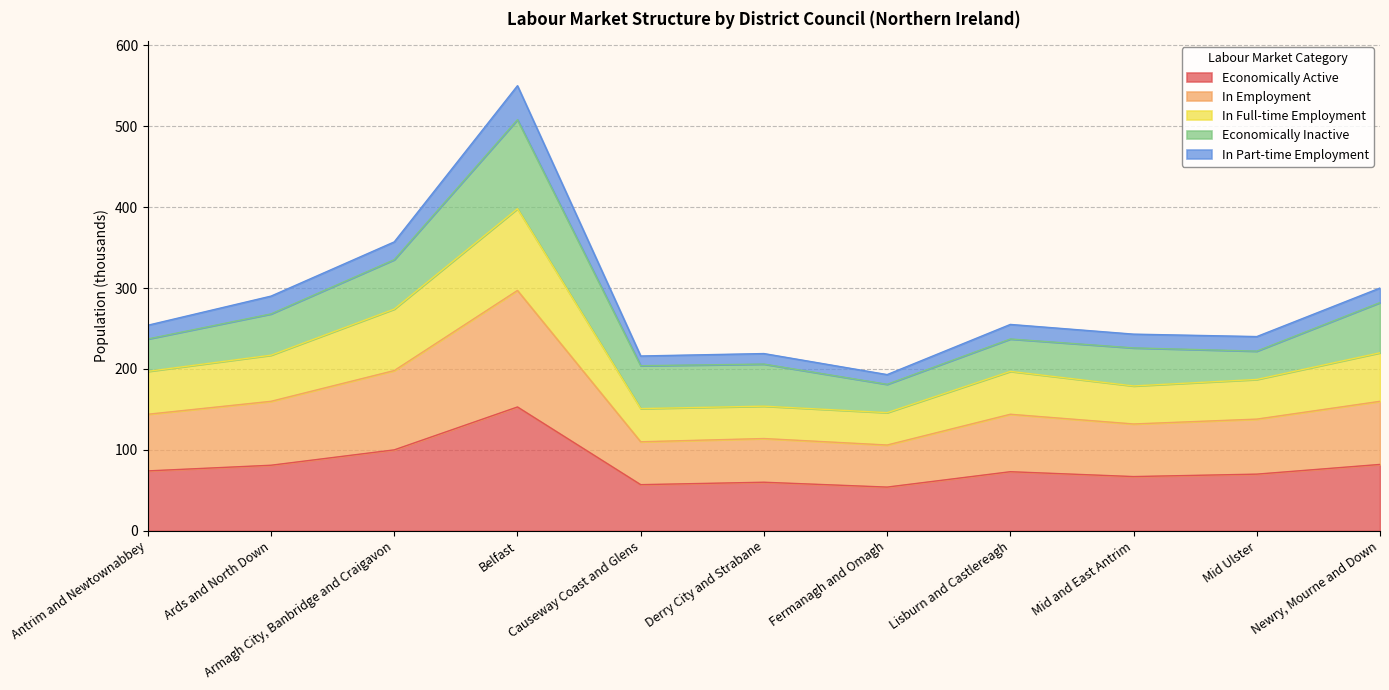

At which category is the sum across all series the highest?

Belfast